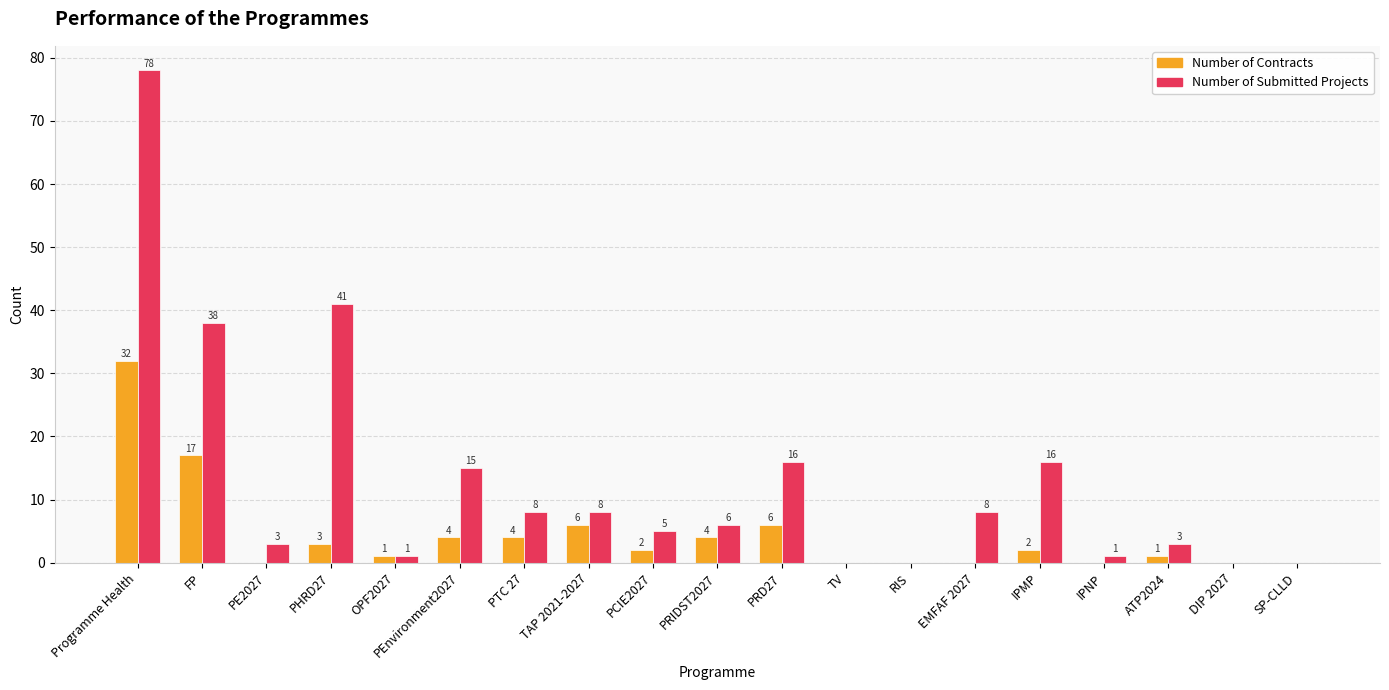

What is the highest value of the Number of Submitted Projects series?

78